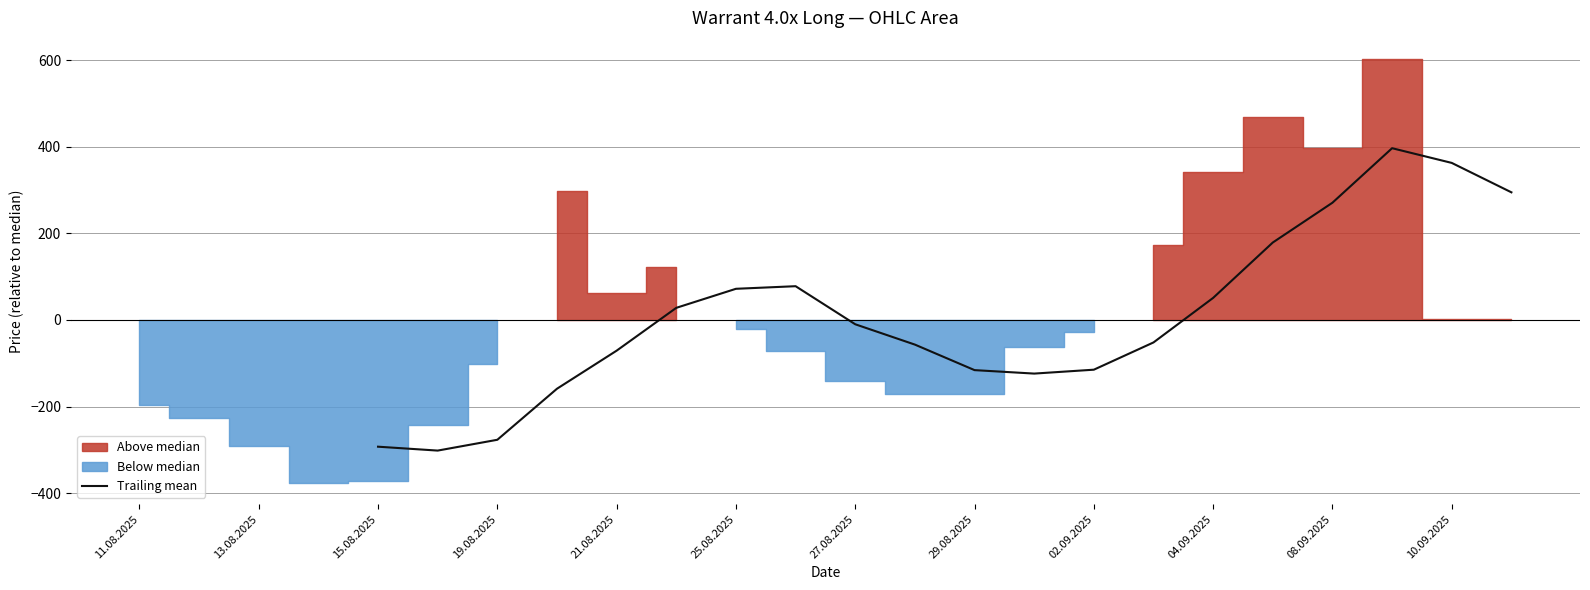

What is the maximum value for Trailing mean?

397.1